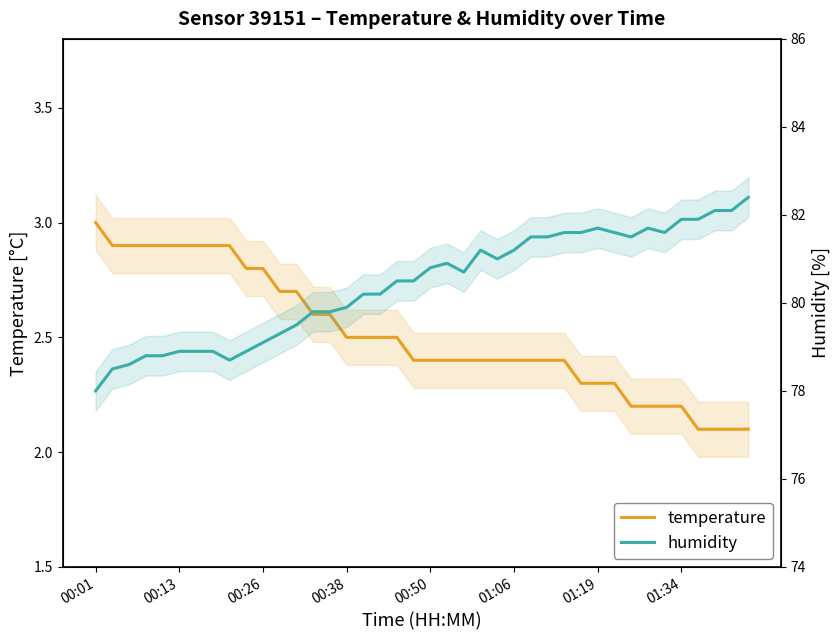

True or false: humidity and temperature cross at least once.

False